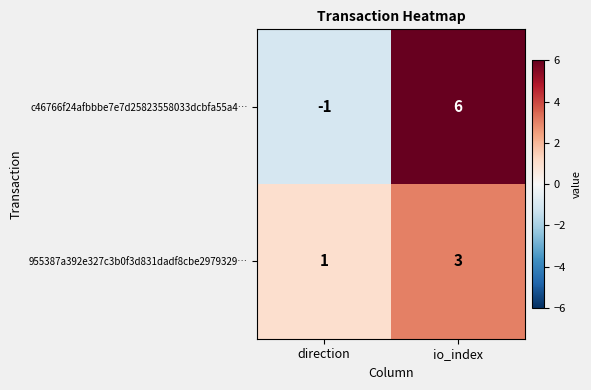

Which category has the highest value across all series?

io_index